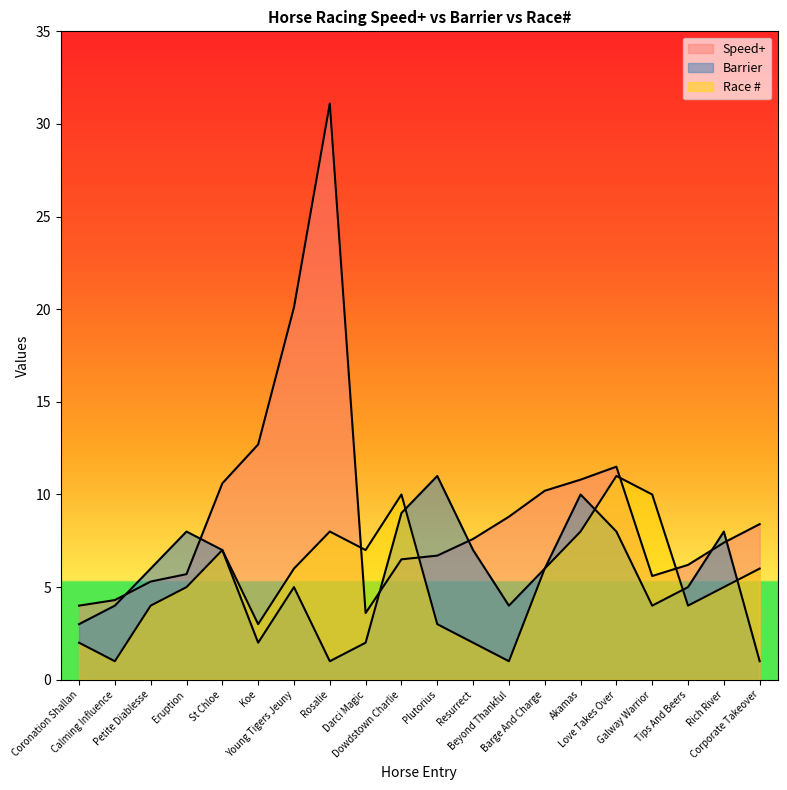

What is the difference between the highest and lowest values at Koe?

10.7